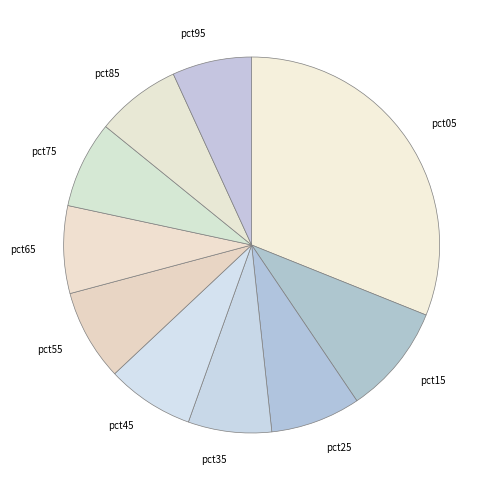

Combined, do pct05 and pct85 account for over 50%?

No